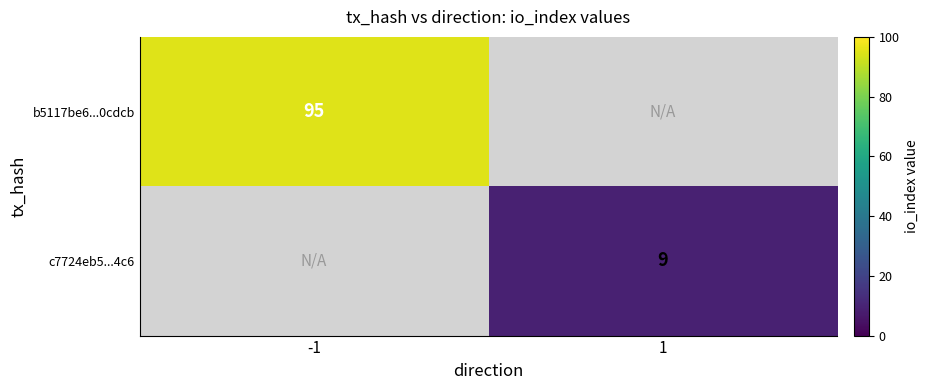

The b5117be6...0cdcb series shows 95 at -1. True or false?

True